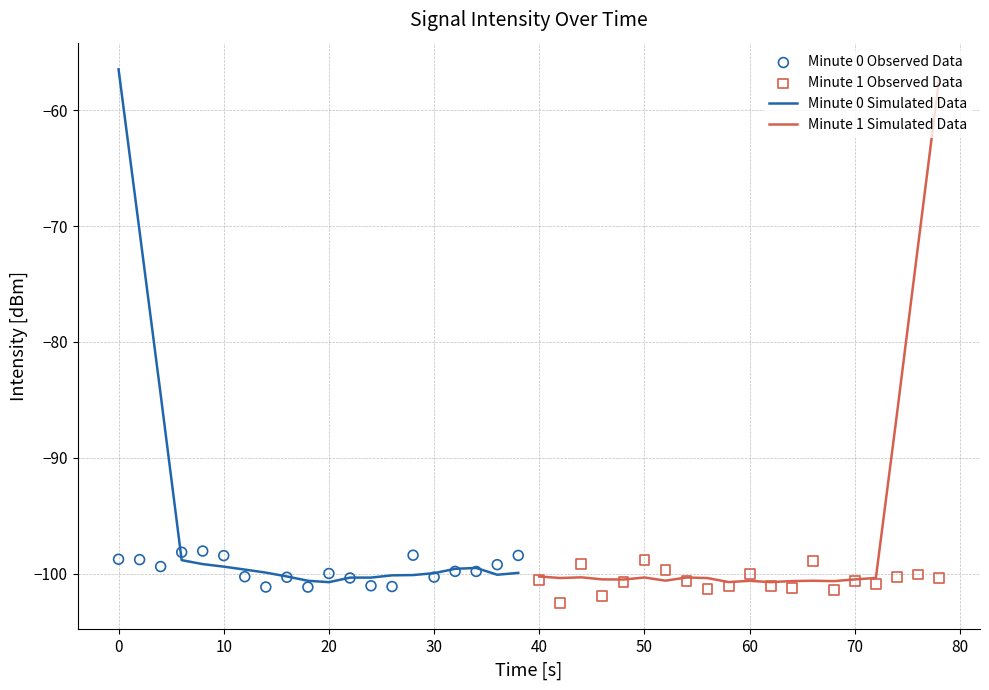

What are all the series names shown in the legend?

Minute 0 Simulated Data, Minute 1 Simulated Data, Minute 0 Observed Data, Minute 1 Observed Data